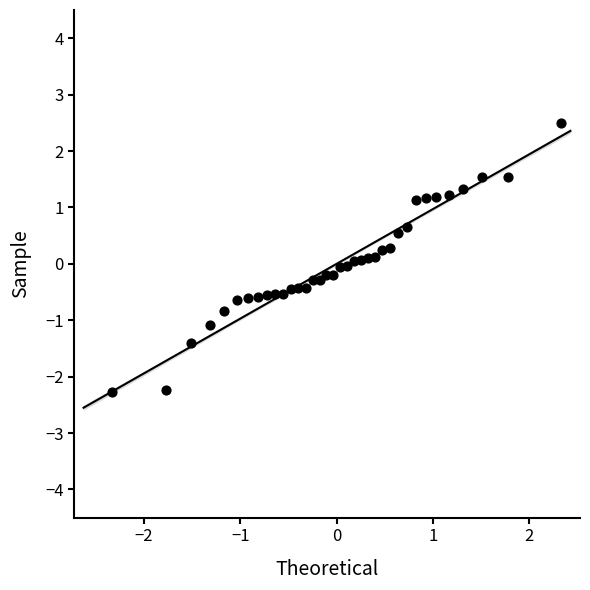

What is the range of Y values (max minus min)?

4.8